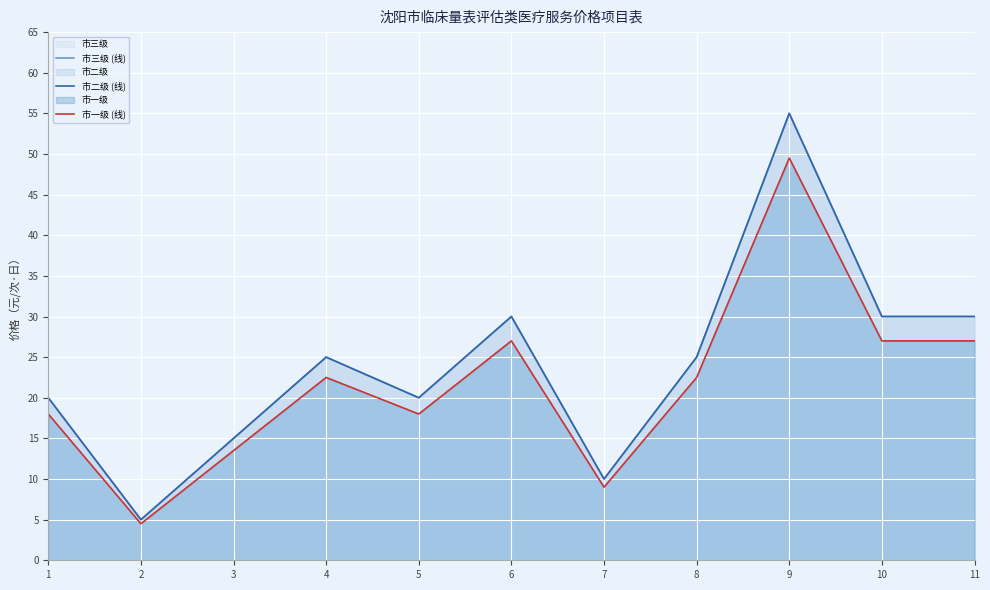

Which has a higher value, 1 or 3?

1